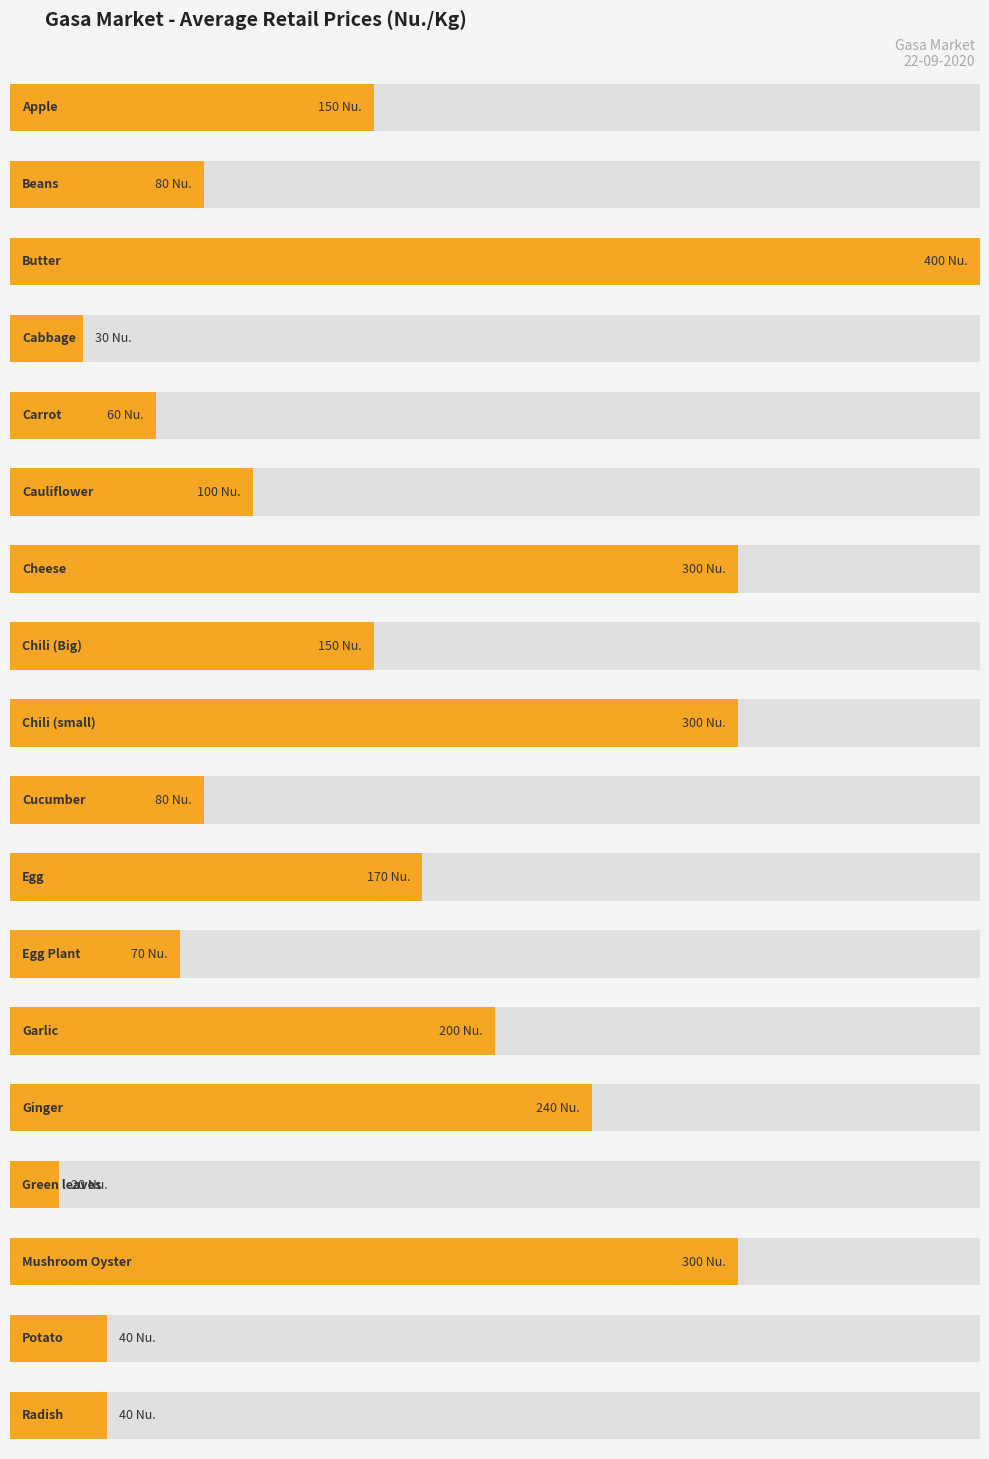

Rank the categories by value from highest to lowest.

Butter, Cheese, Chili (small), Mushroom Oyster, Ginger, Garlic, Egg, Apple, Chili (Big), Cauliflower, Beans, Cucumber, Egg Plant, Carrot, Potato, Radish, Cabbage, Green leaves